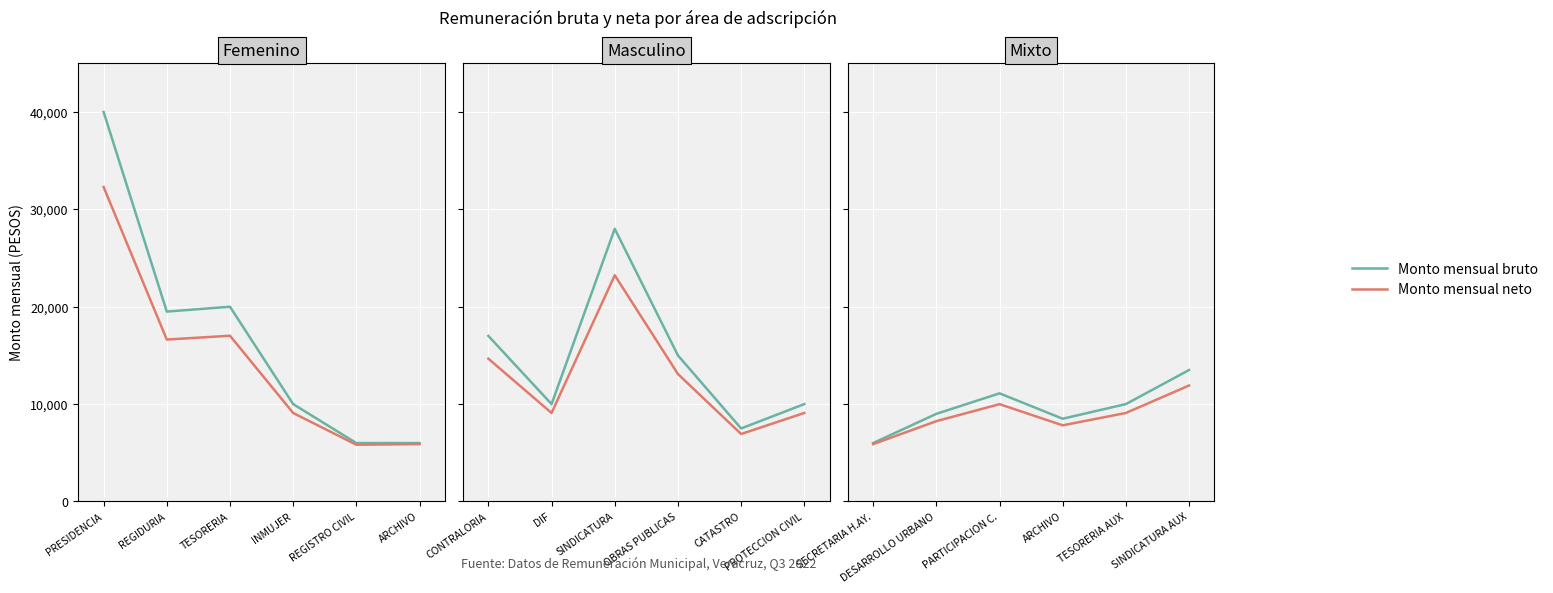

True or false: Monto mensual bruto has more than 1 points higher than both neighbors.

False